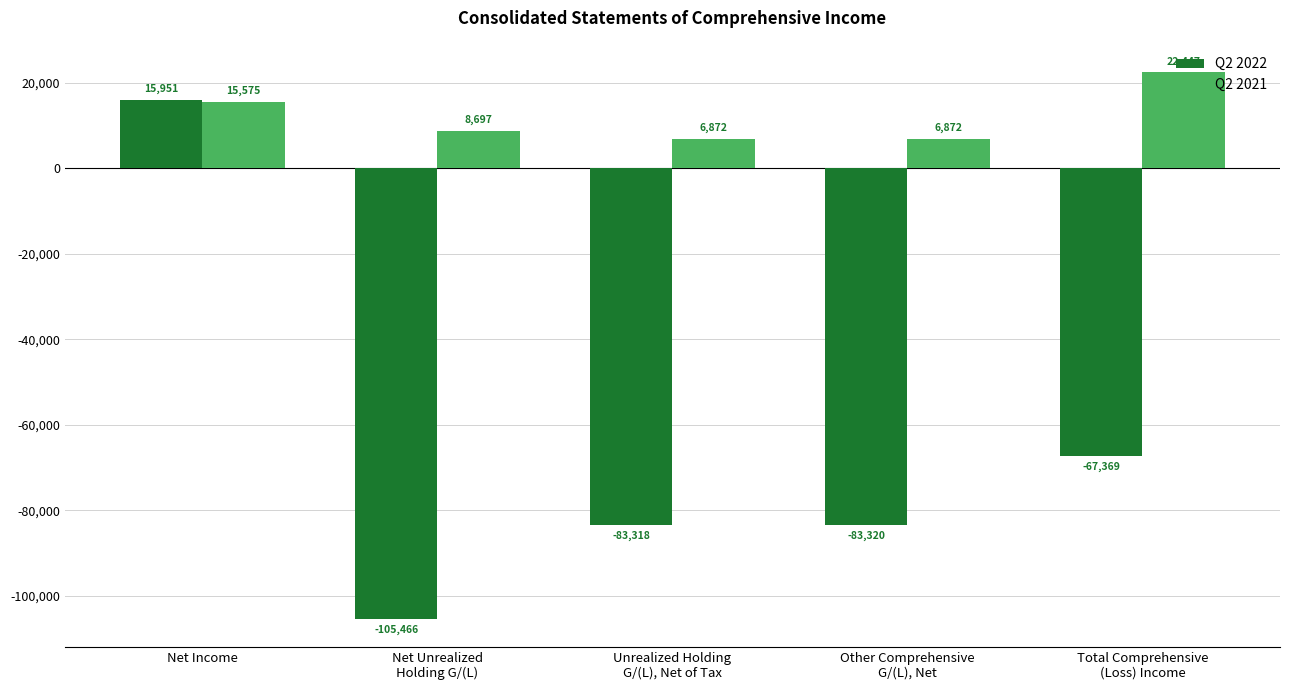

Are the bars horizontal?

No